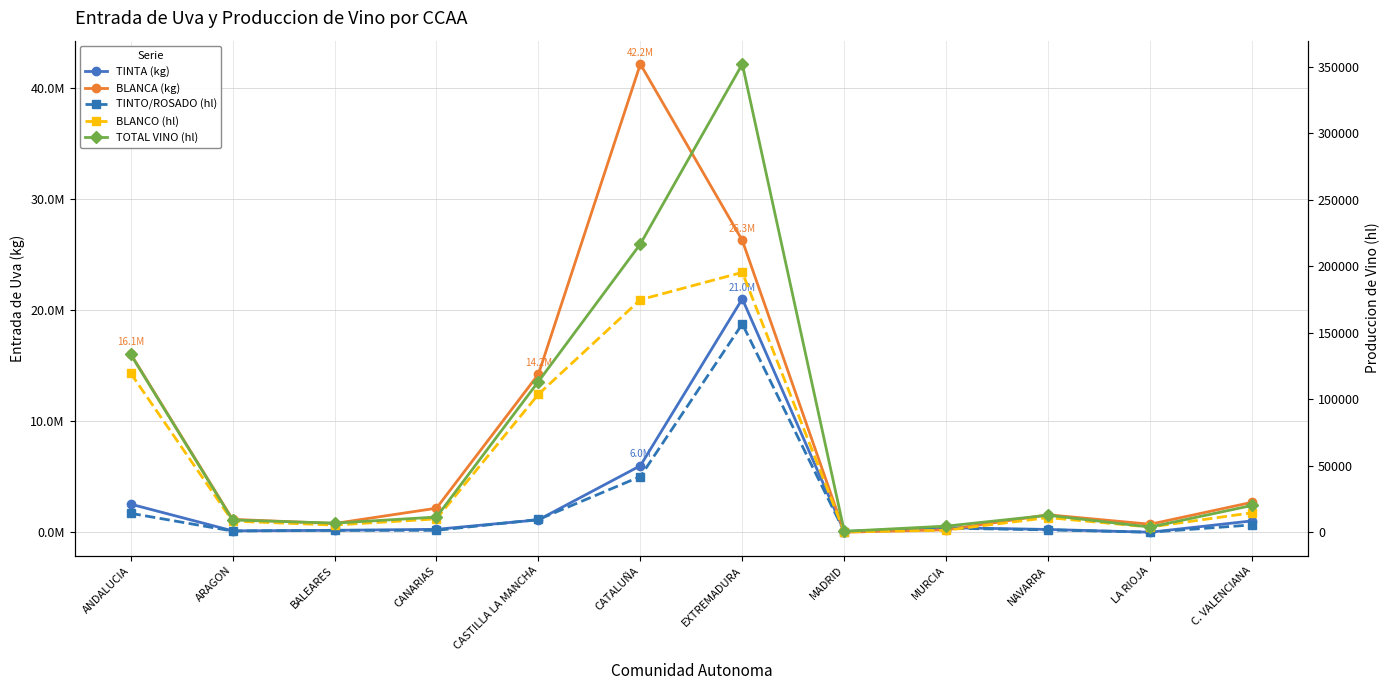

At which label does TINTA (kg) reach its peak?

EXTREMADURA